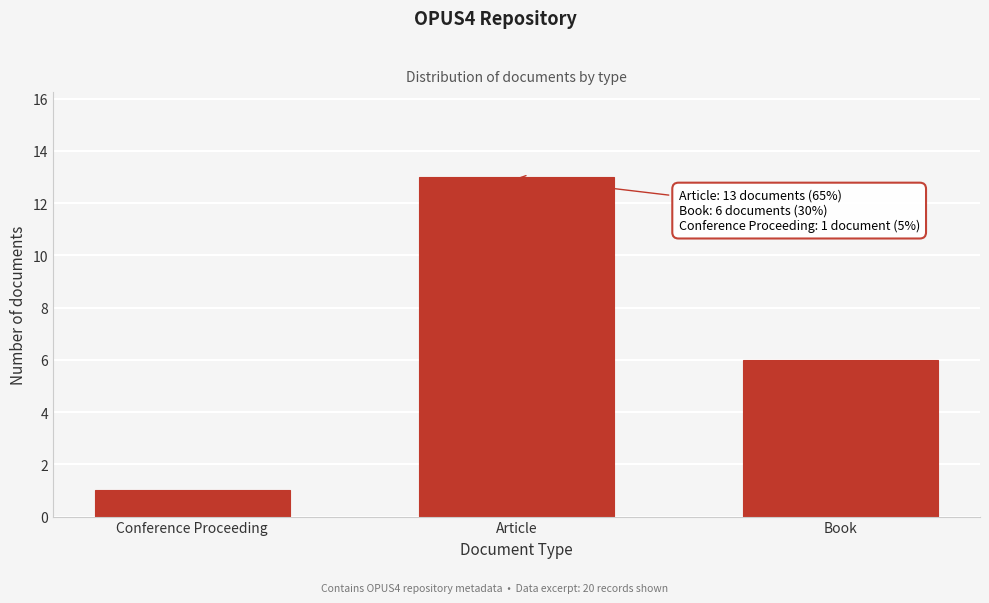

Reading left to right, list all the values displayed in this chart.

1	13	6